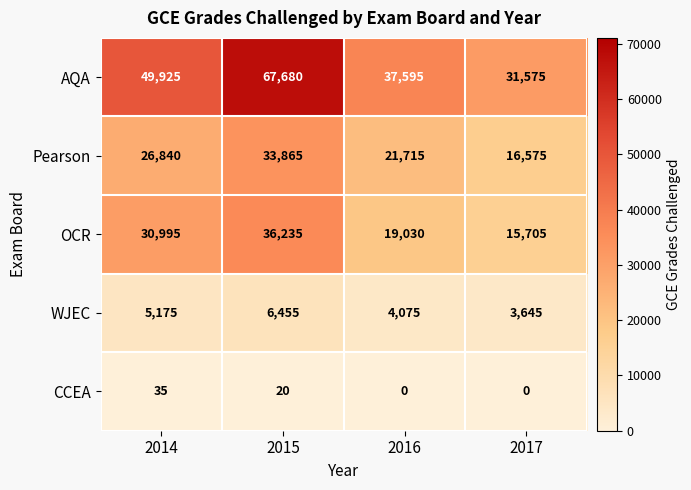

What is the total value across all series at 2015?

144255